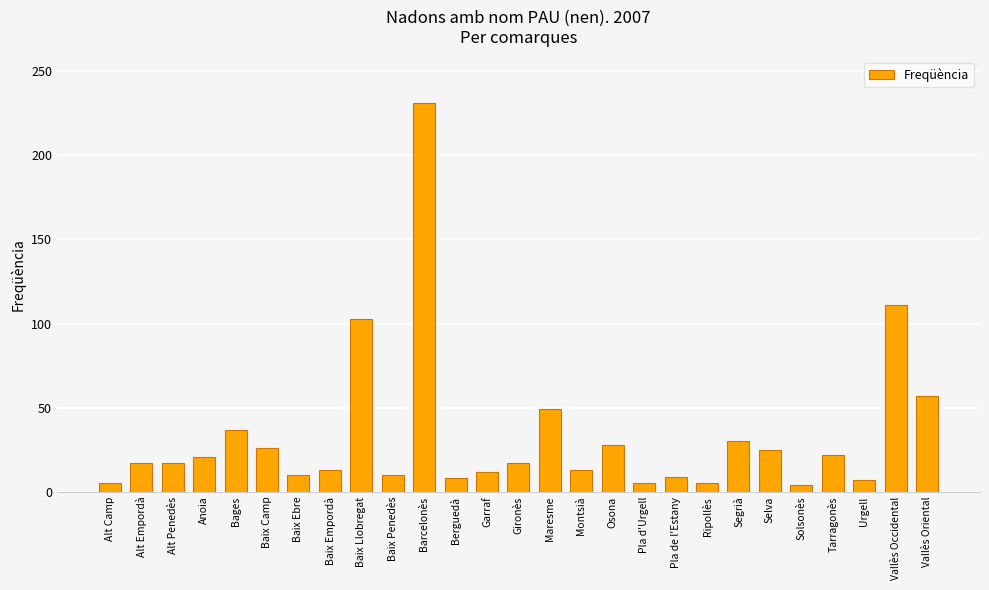

How many data points are less than 17?

12